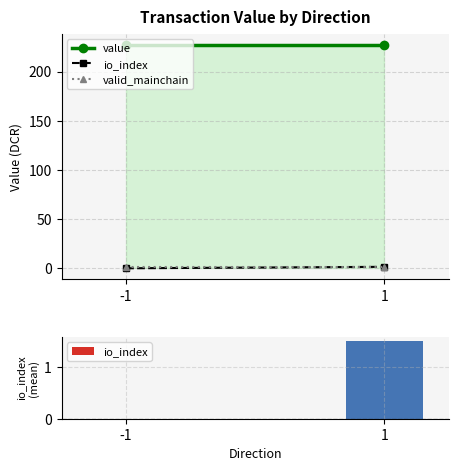

What is the sum of the valid_mainchain values at 1 and -1?

2.0